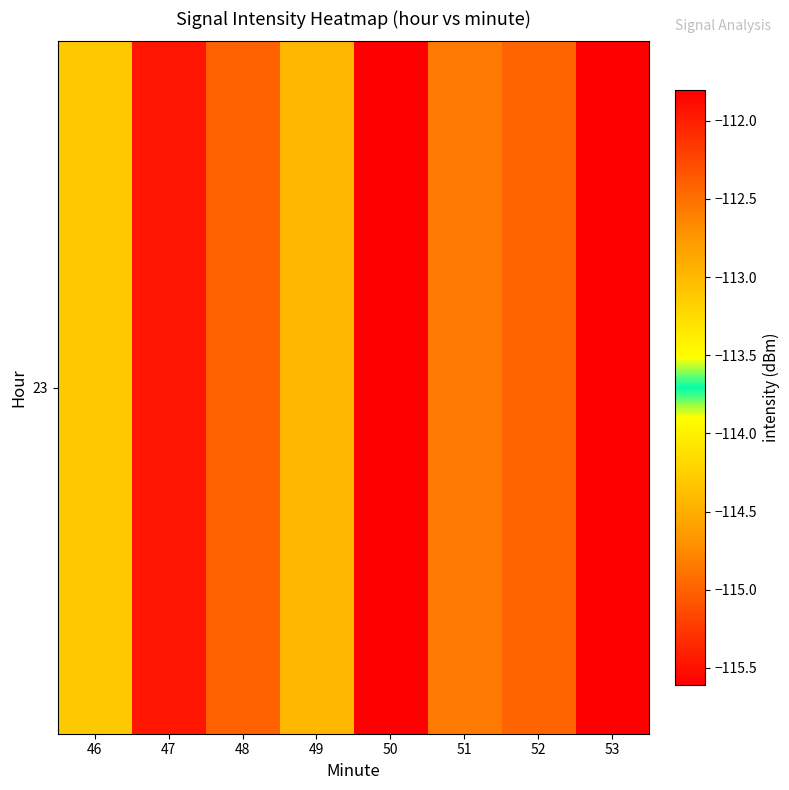

At which label does the data first exceed -112?

47